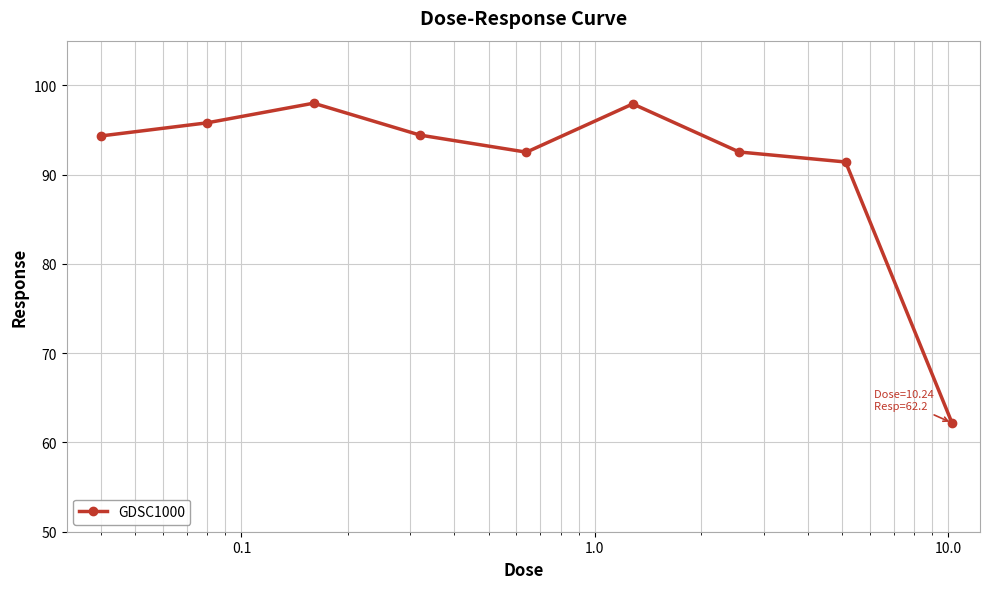

What is the average value?

91.0